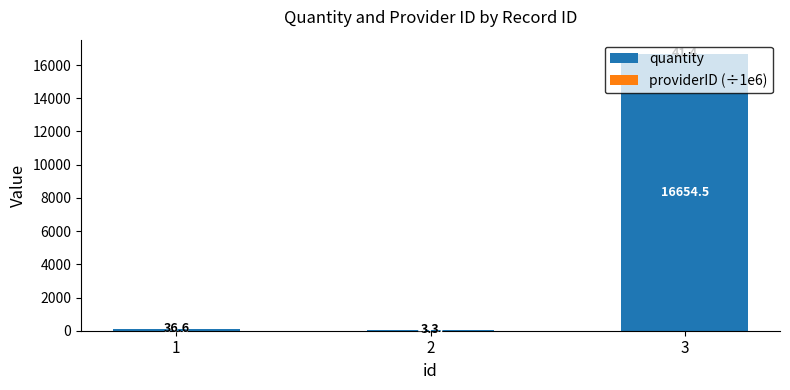

True or false: quantity has a value of 16654.5 at 3.

True